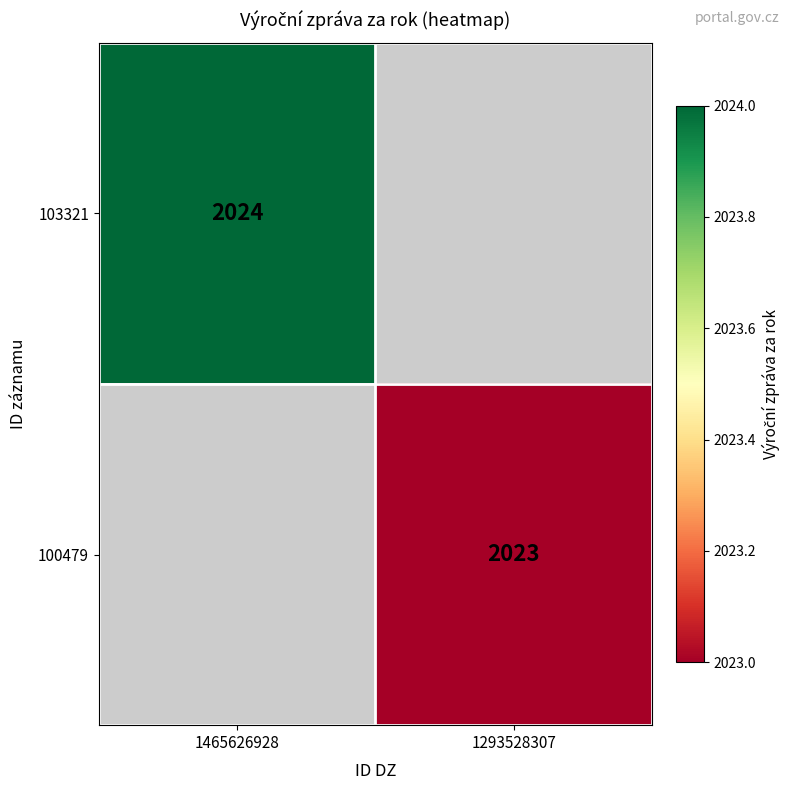

The value of 103321 at 1465626928 is 2024. True or false?

True